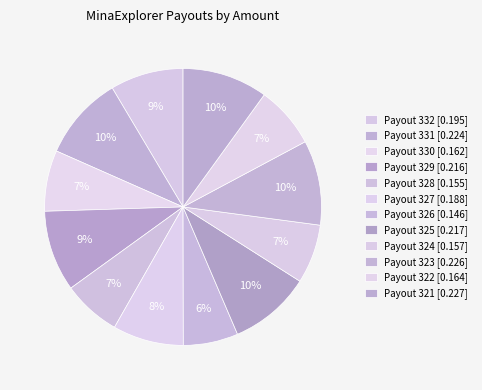

How many slices are in this pie chart?

12